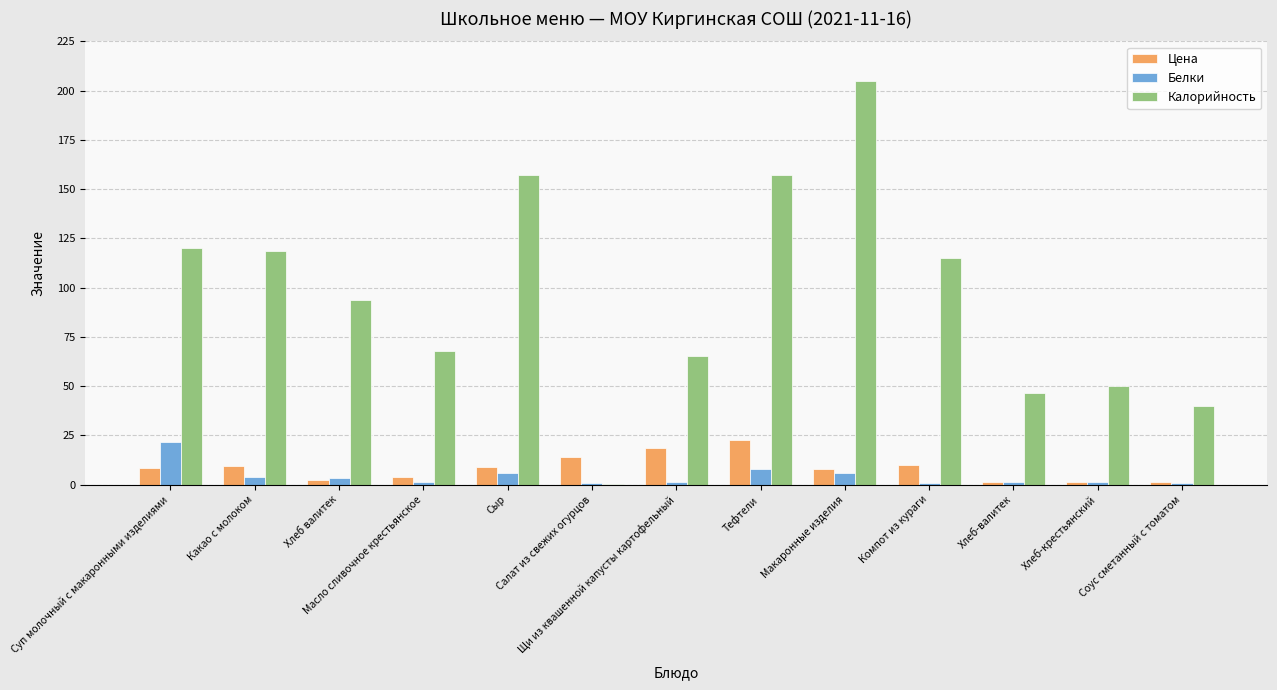

What is the maximum value shown in the chart?

205.0